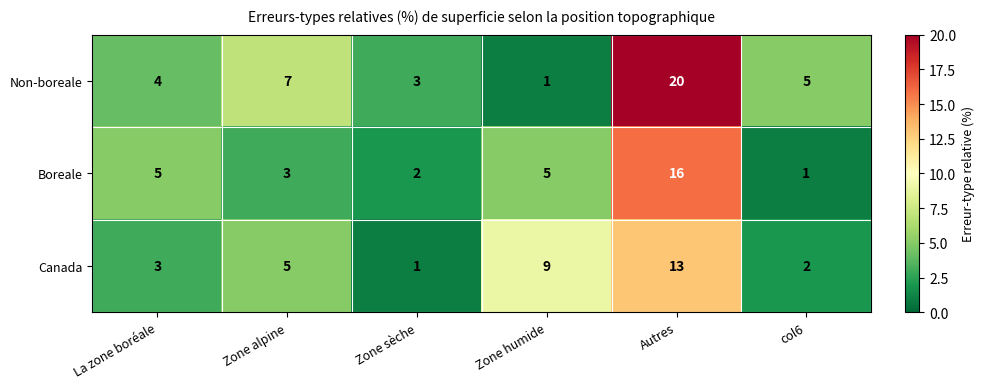

The value of Non-boreale at col6 is 8. True or false?

False